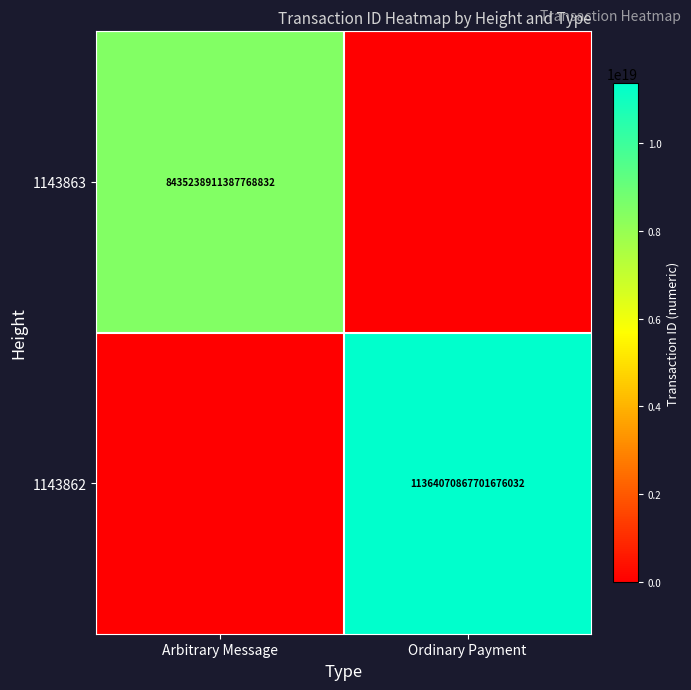

What is the spread (max minus min) of values at Ordinary Payment?

11364070867701676032